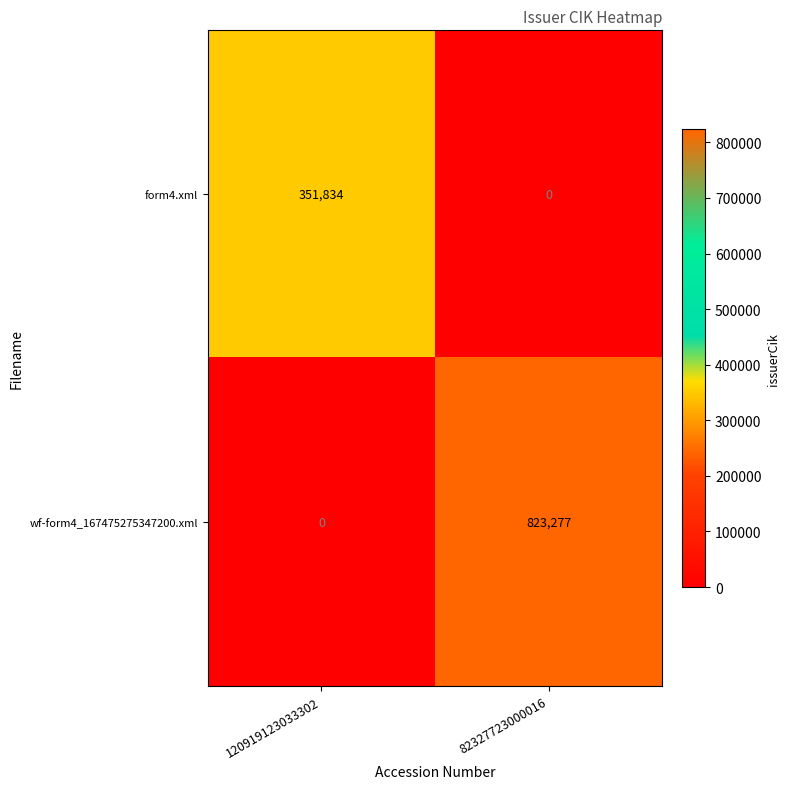

Rank the categories by wf-form4_167475275347200.xml value from highest to lowest.

82327723000016, 120919123033302